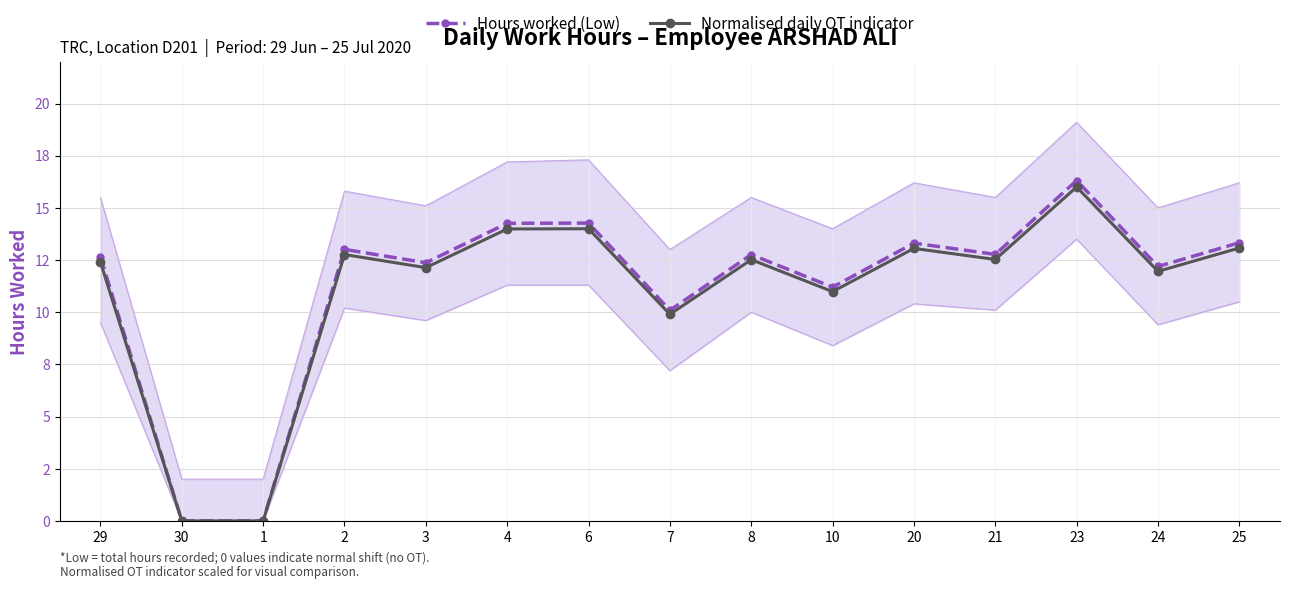

The Hours worked (Low) series shows 22.8 at 4. True or false?

False